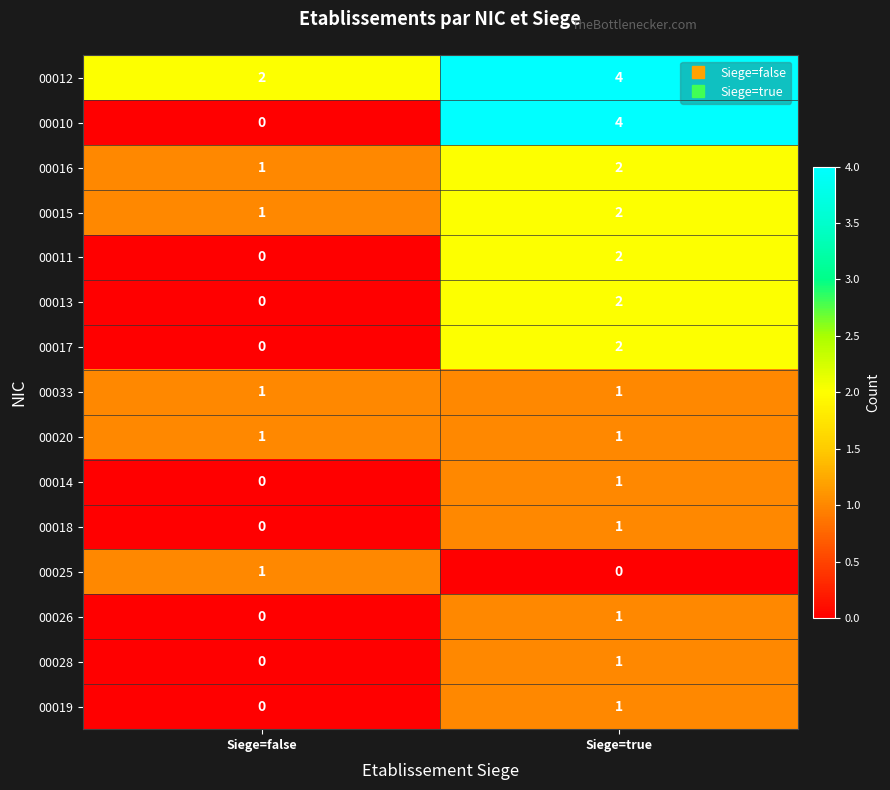

Between Siege=false and Siege=true, which series saw the biggest shift?

00010